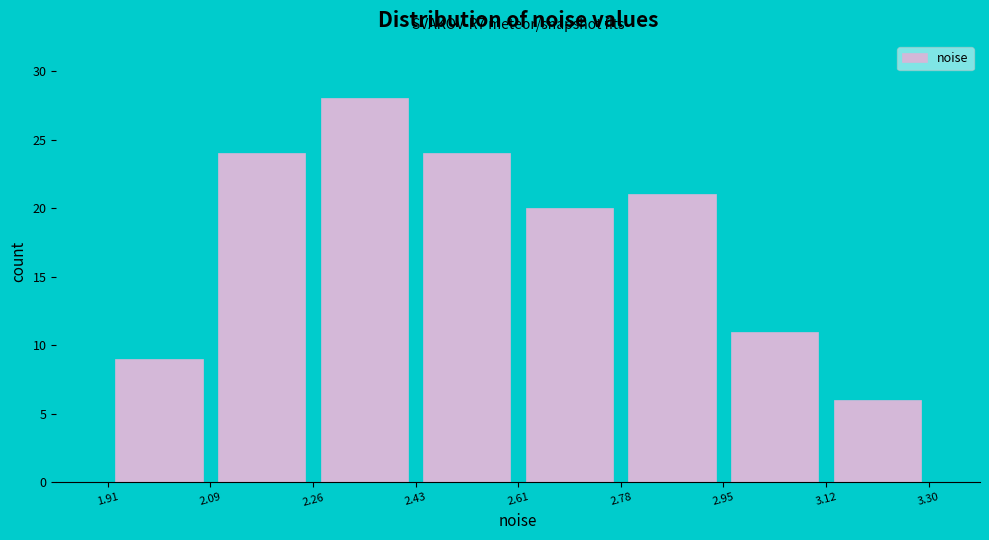

Which range on the x-axis has the tallest bar?

2.26 to 2.43